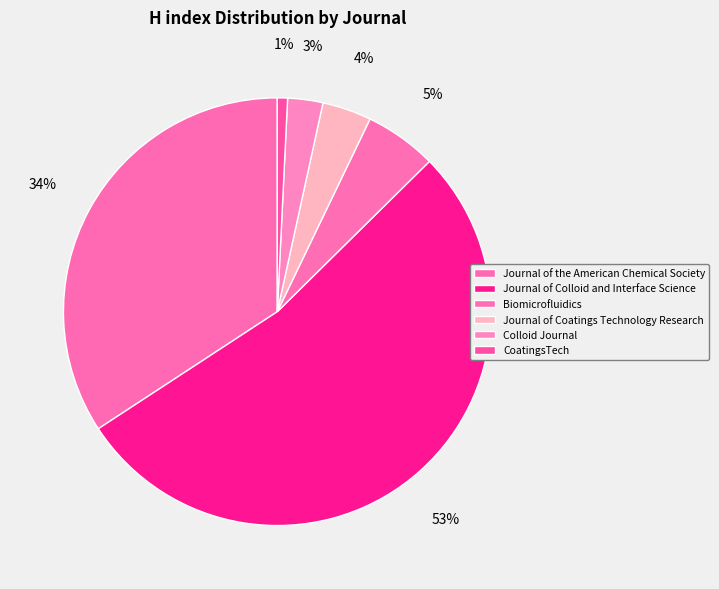

Count the number of slices in the pie.

6